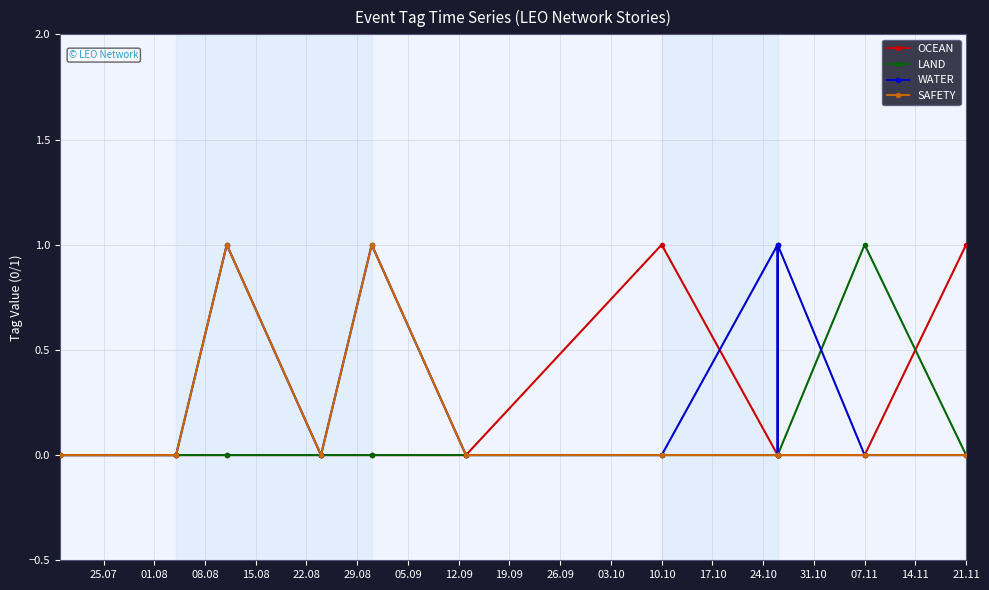

Is it true that OCEAN equals 1 at 21.11?

True